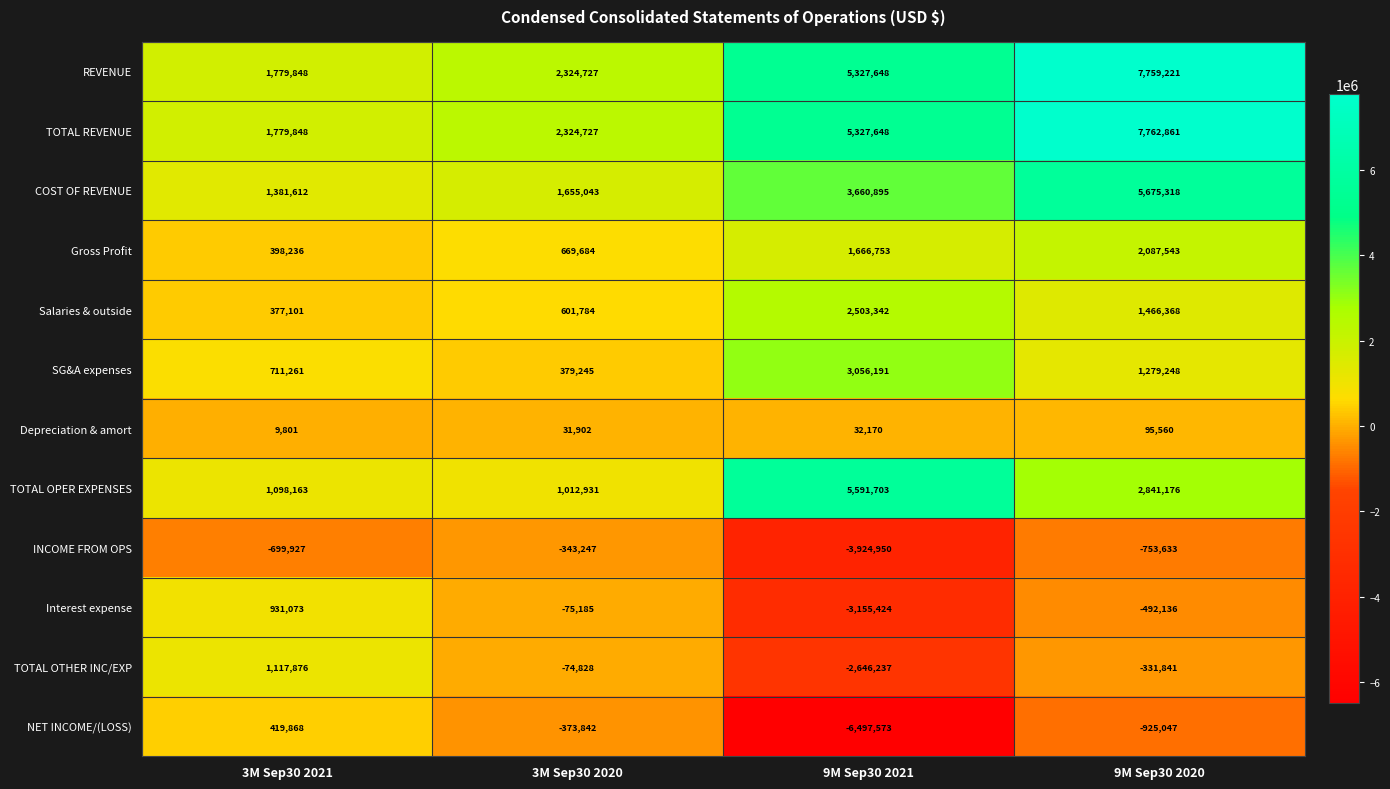

What is the difference between the highest and lowest values at 3M Sep30 2021?

2479775